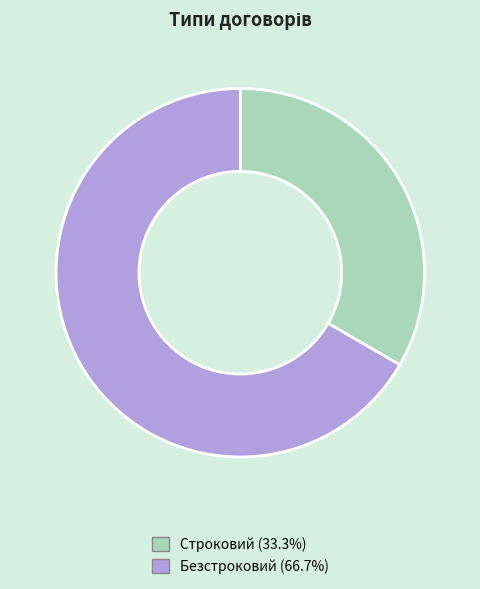

Do Строковий and Безстроковий together represent more than half of the pie?

Yes